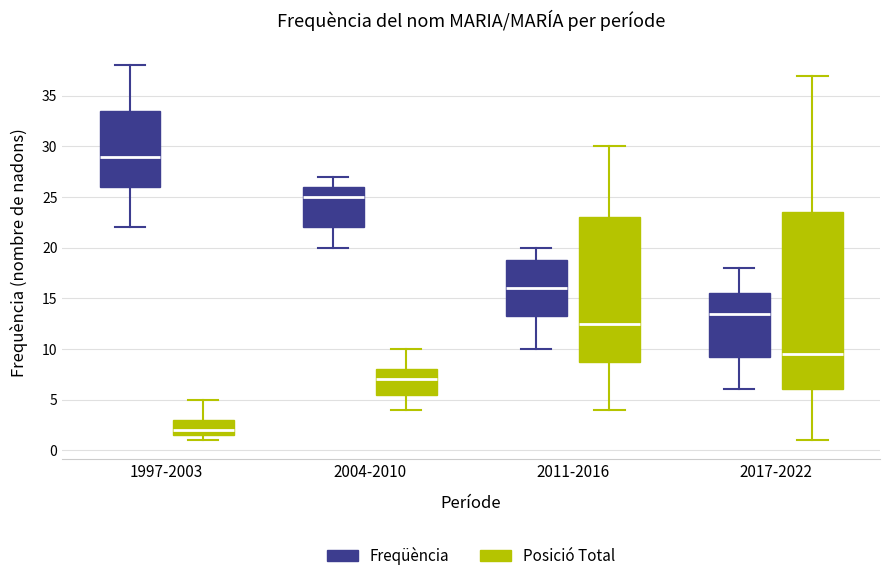

Which box is the tallest, from its lower edge to its upper edge?

2017-2022 (Posició Total)